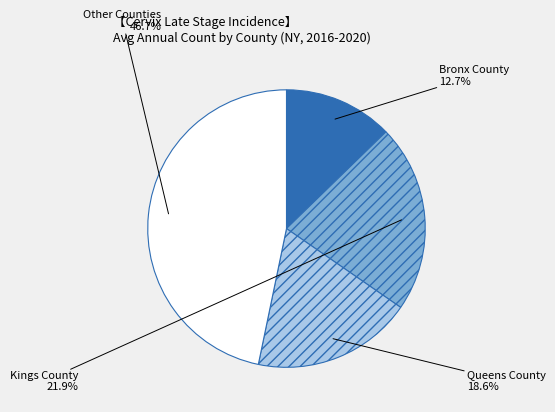

Is there a majority slice in this chart?

No